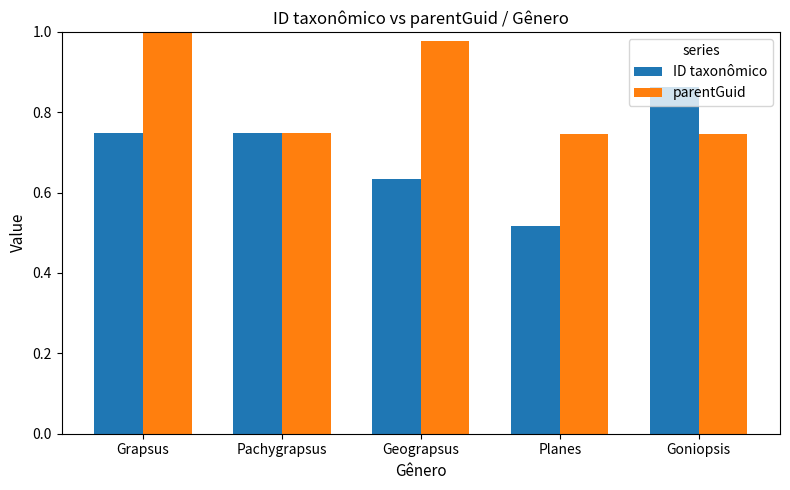

What is the difference between the highest and lowest values at Geograpsus?

0.3